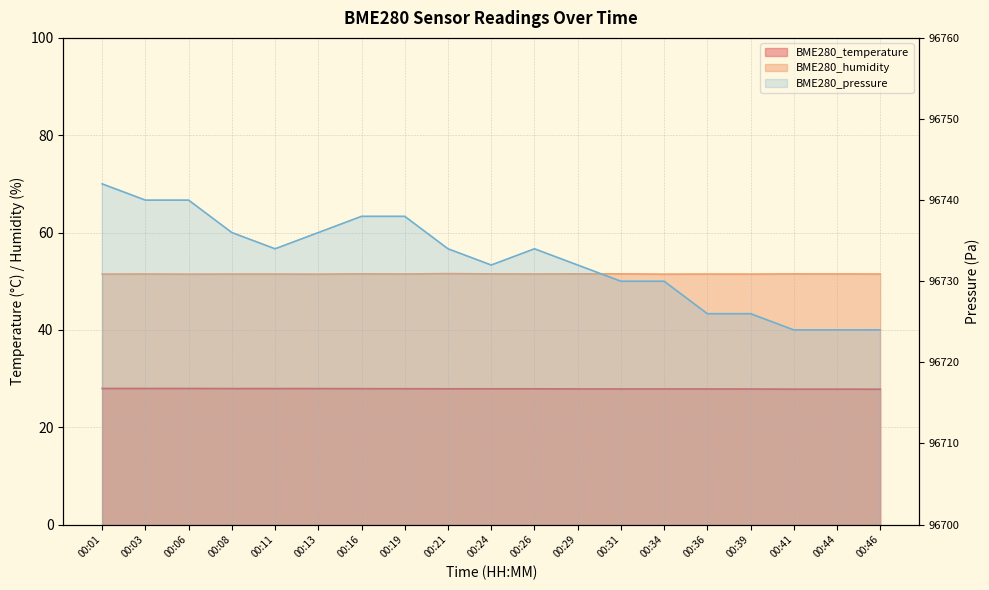

At which category does BME280_pressure reach its first local valley?

00:11